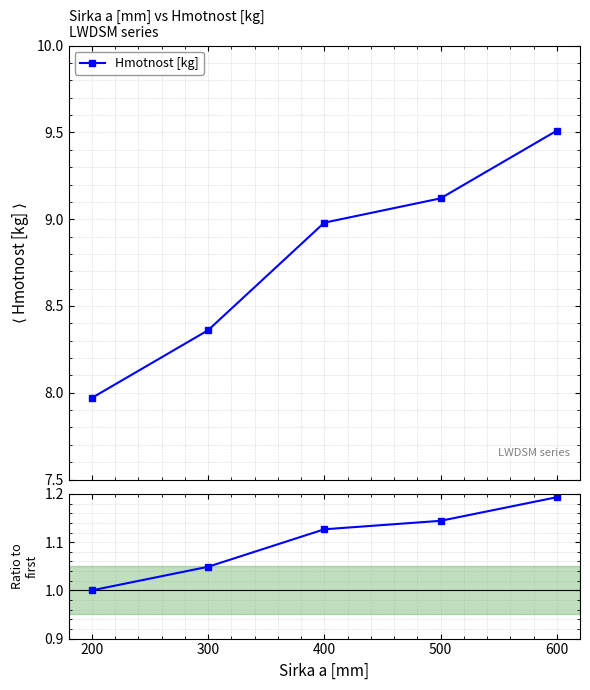

List the series in order of their overall mean, highest first.

Hmotnost [kg], Ratio to first